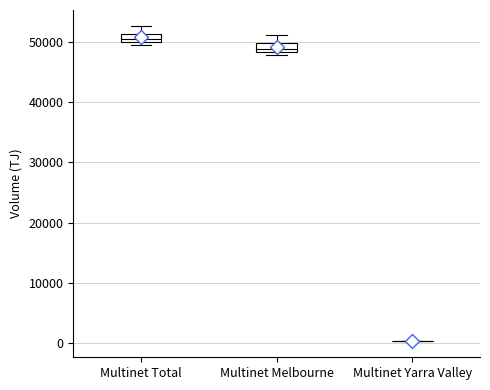

Where is the upper edge of the box for Multinet Total on the y-axis? The values are not printed on the chart, so give them approximately, as read against the axis.

51000